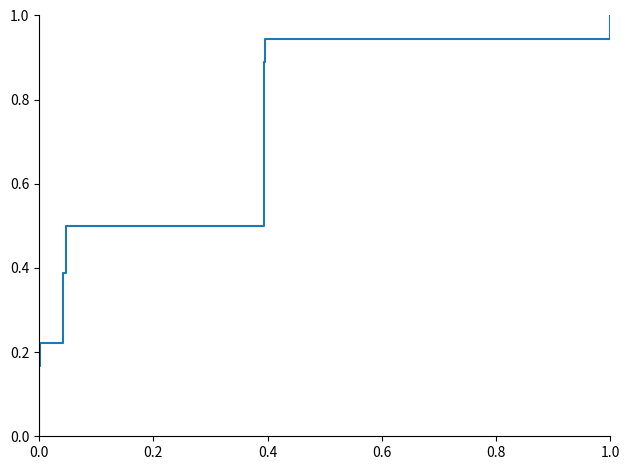

The chart shows a value of 0.1 at 0.0. True or false?

False